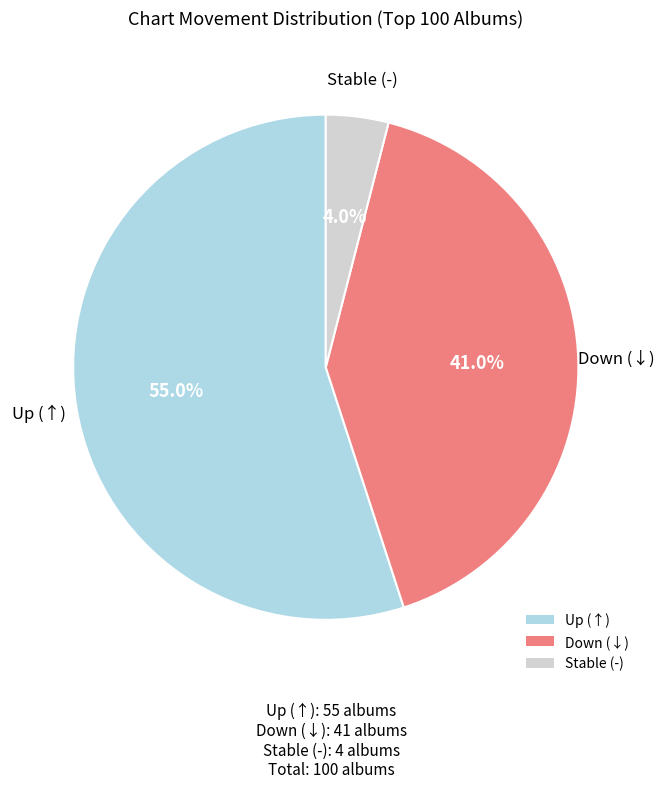

Which category has the biggest portion of the pie?

Up (↑)